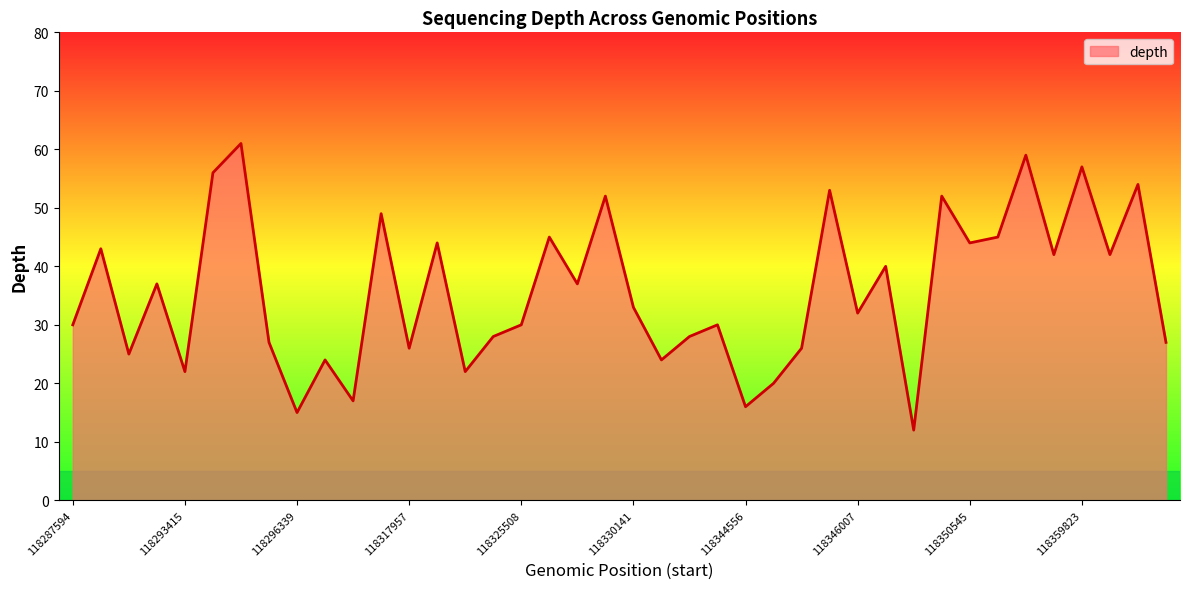

Reading left to right, what are all the values shown in this chart?

30	43	25	37	22	56	61	27	15	24	17	49	26	44	22	28	30	45	37	52	33	24	28	30	16	20	26	53	32	40	12	52	44	45	59	42	57	42	54	27